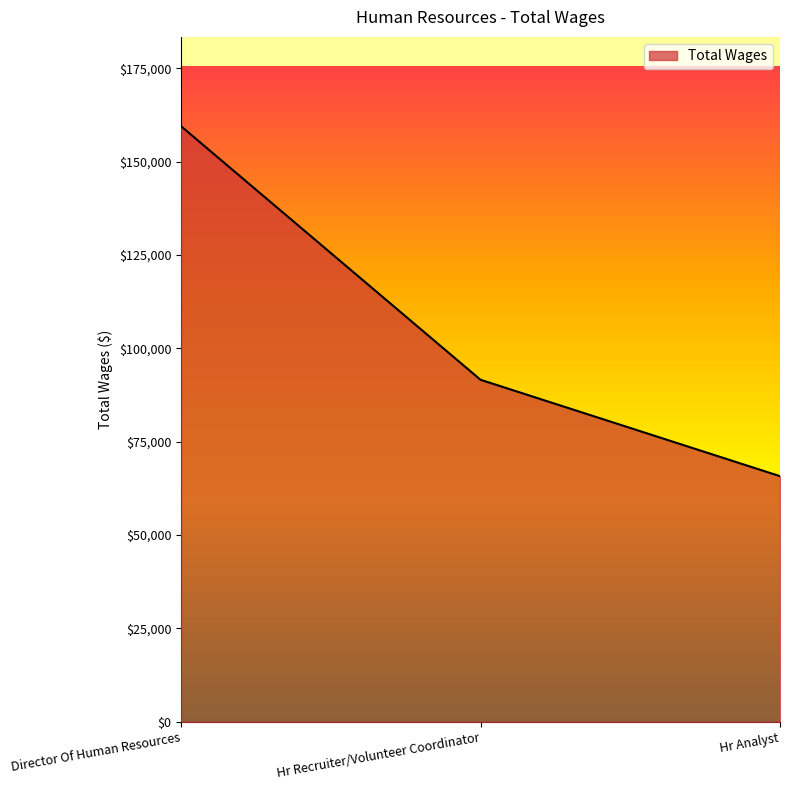

At which category does the chart reach its minimum across all series?

Hr Analyst